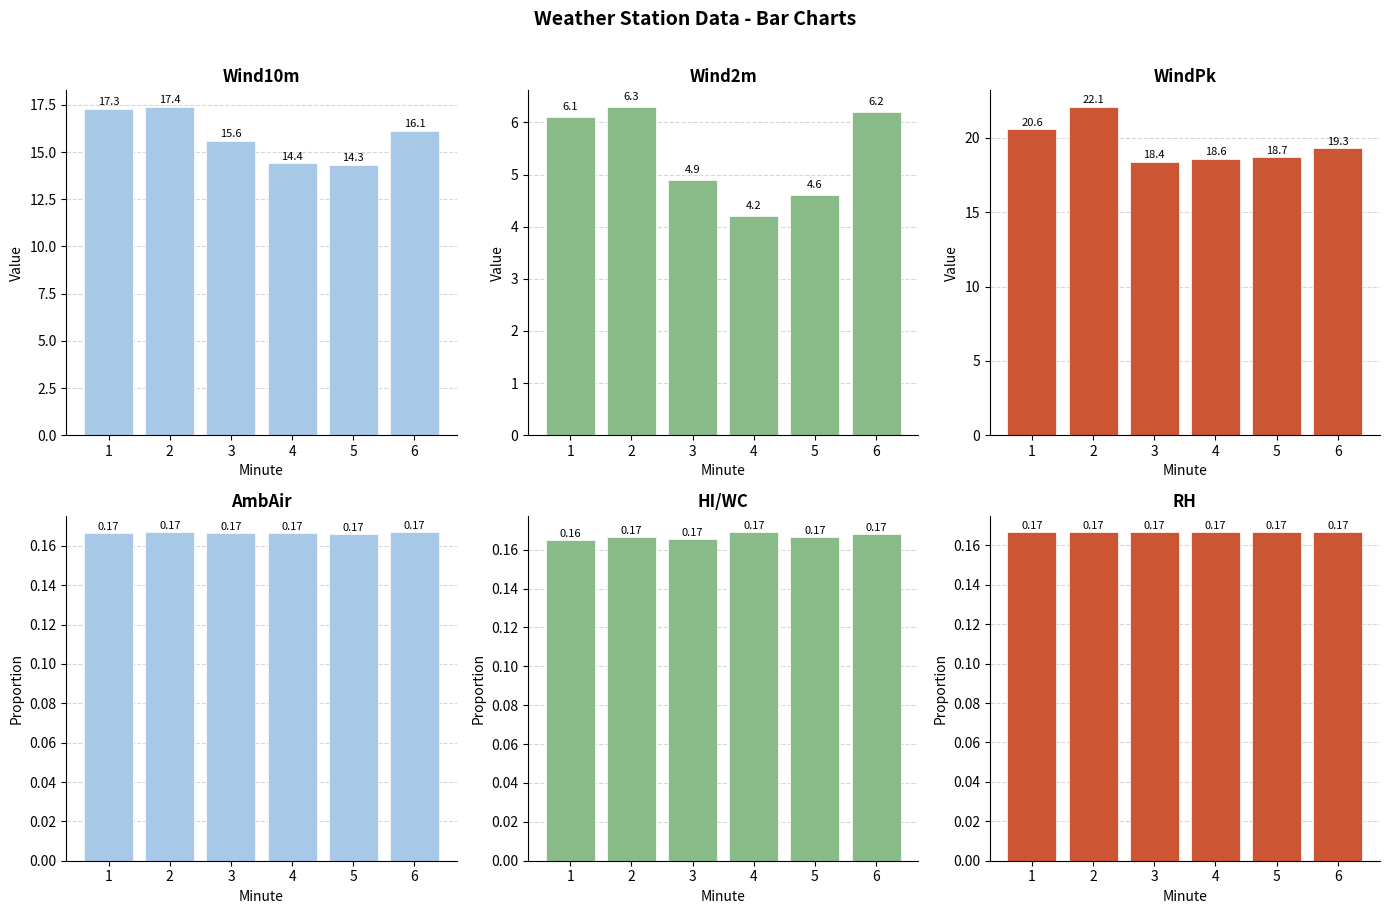

What is the maximum value for WindPk (col_7)?

22.1